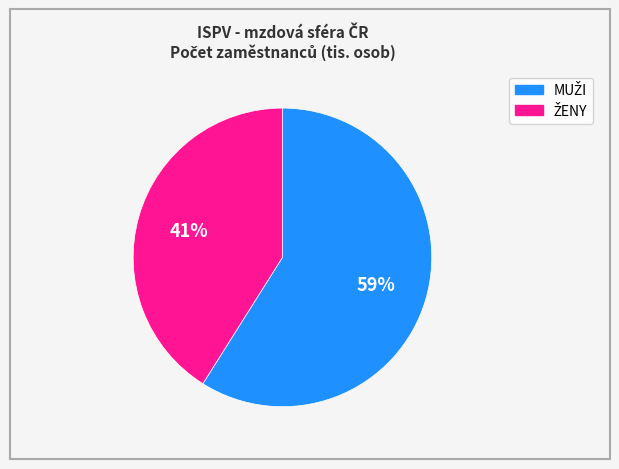

Is there a majority slice in this chart?

Yes